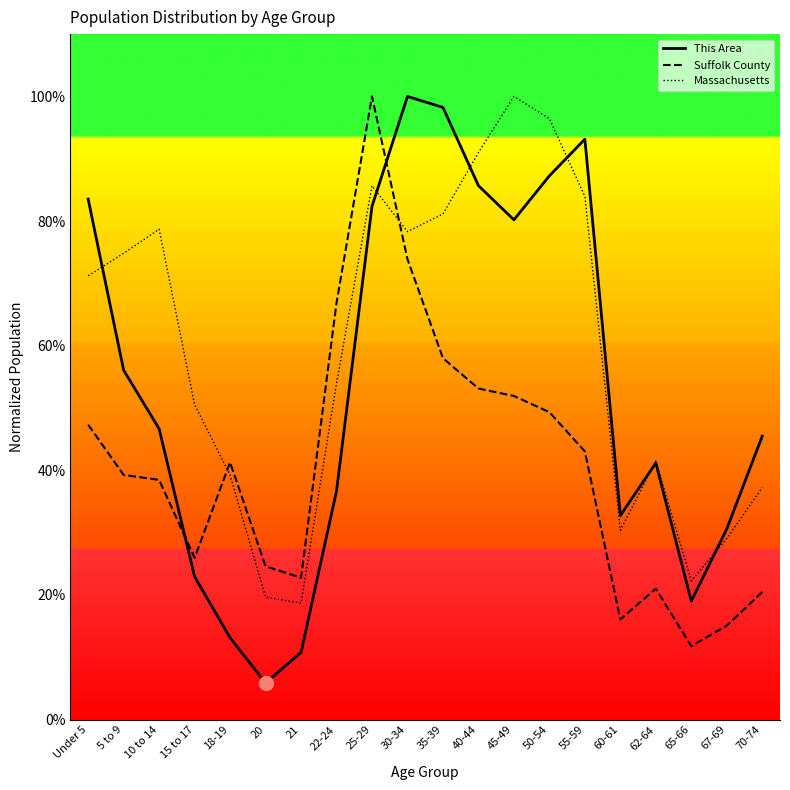

Between 21 and 22-24, which series saw the biggest shift?

Suffolk County